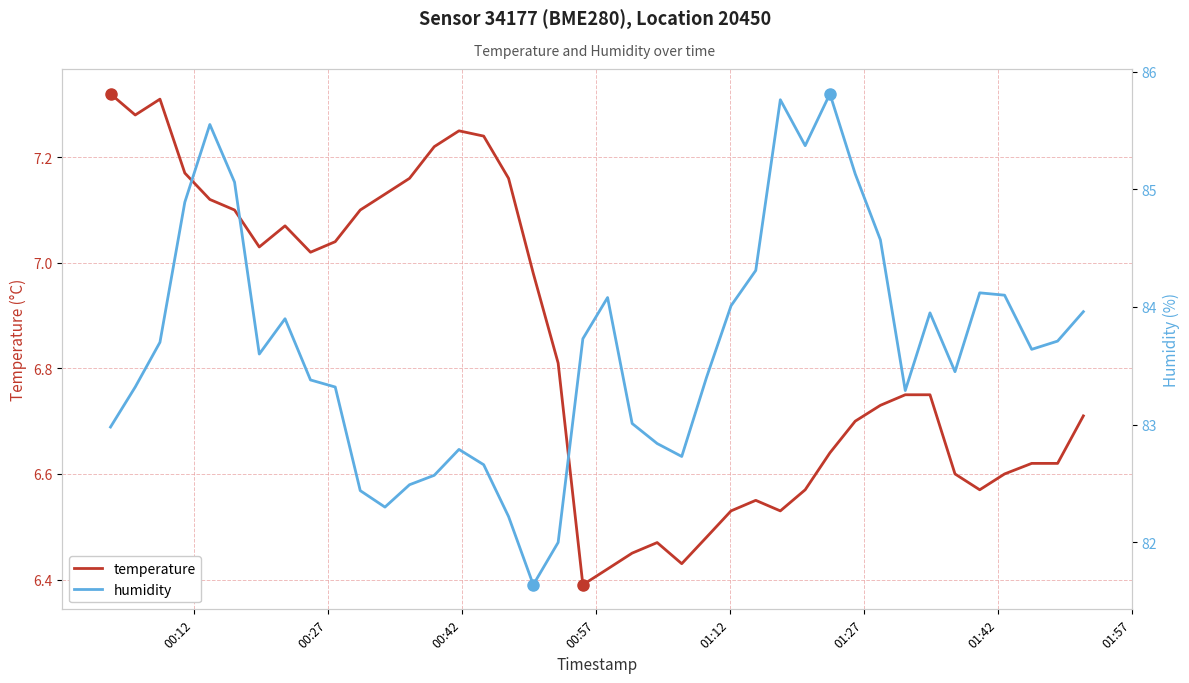

What is the difference between the maximum and minimum values in the humidity series?

4.2